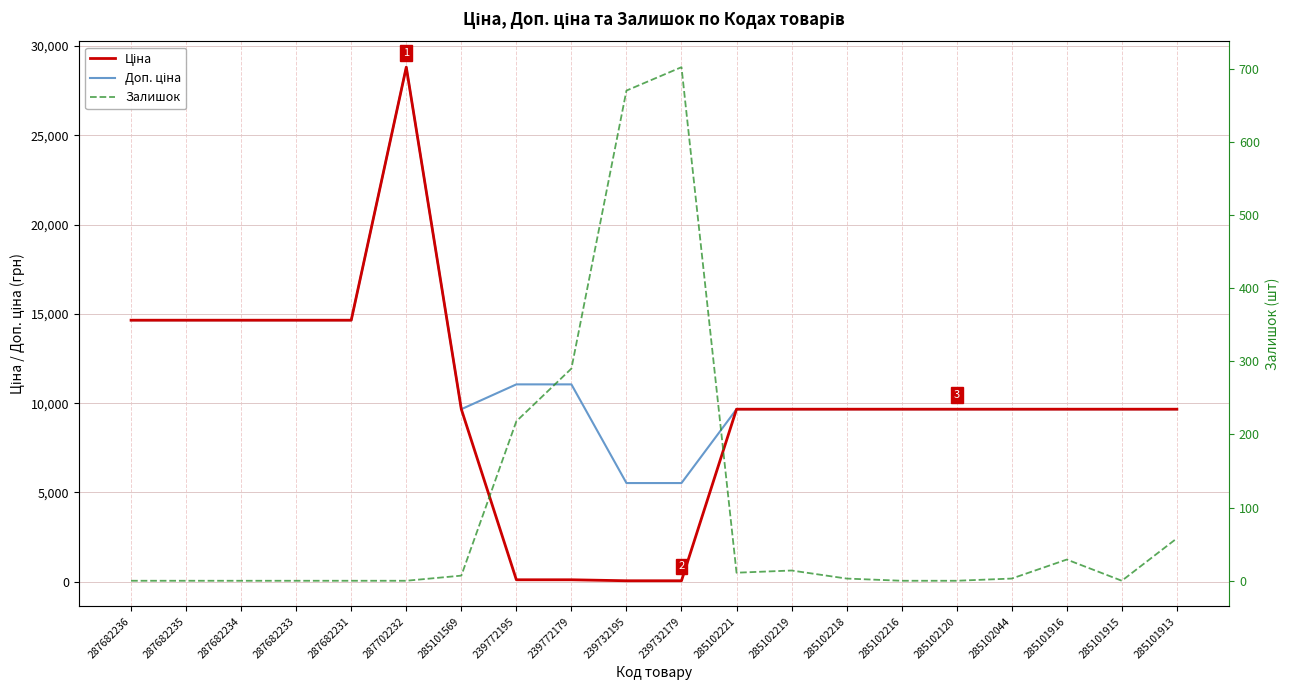

Between 285102221 and 285102216, which series saw the biggest shift?

Залишок